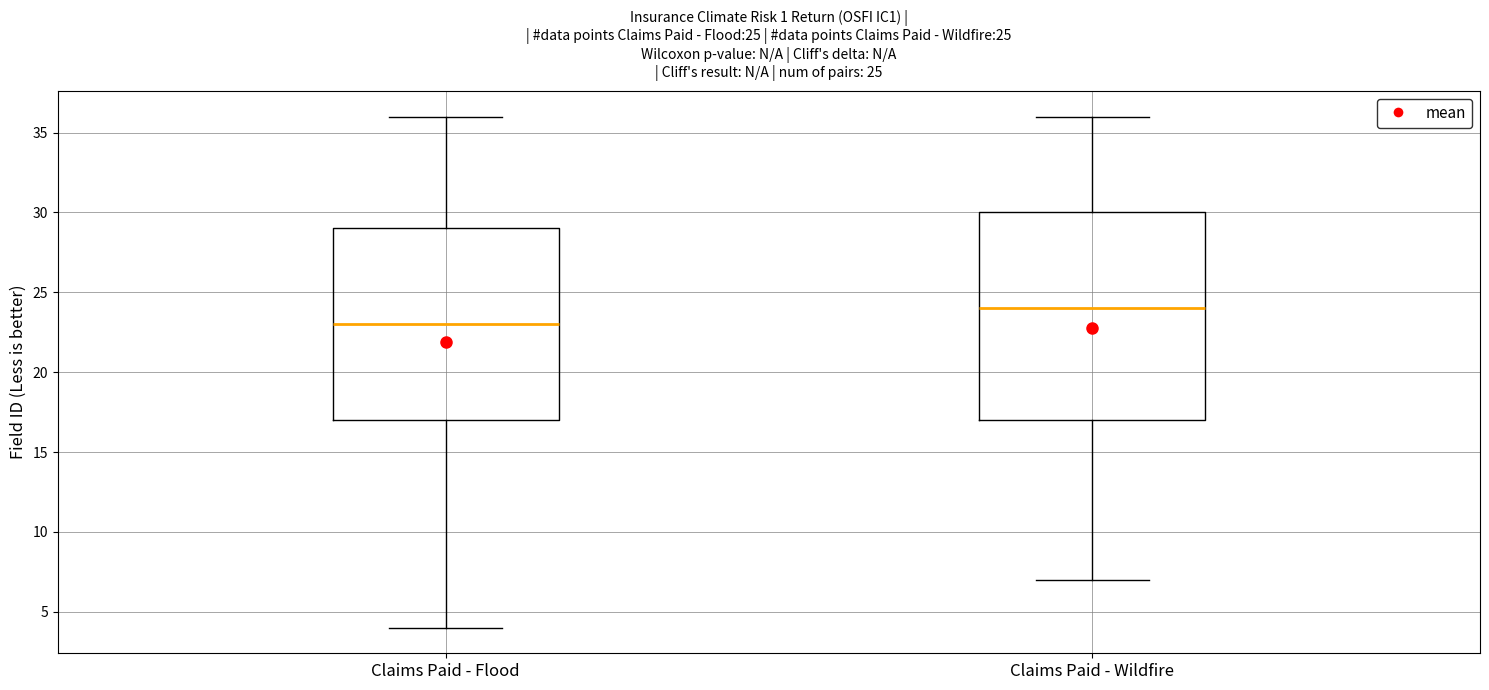

Comparing the boxes themselves (not the whiskers), which one is the tallest?

Claims Paid - Wildfire